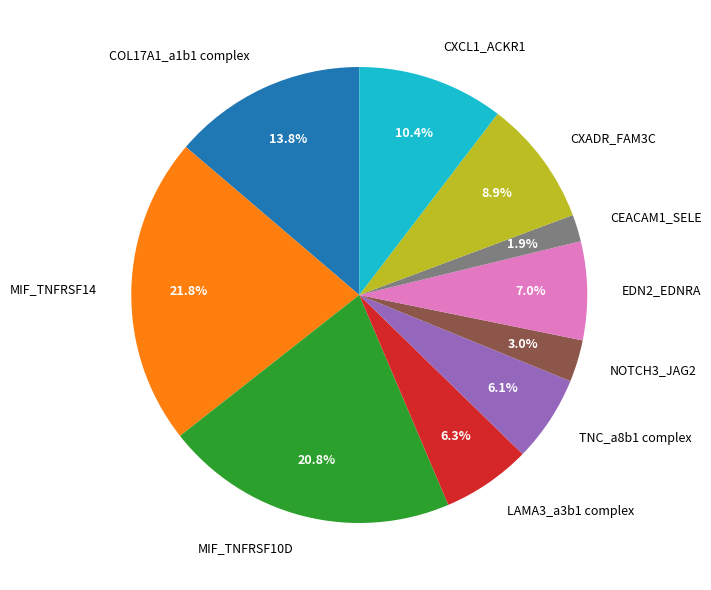

Is it true that MIF_TNFRSF14 is 37% of the pie?

False